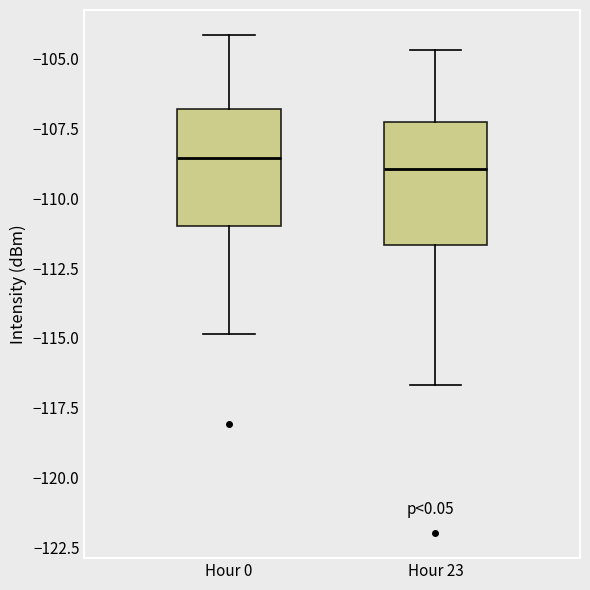

Reading left to right, read every box against the y-axis: the position of its median line, the range the box covers, and the ends of its whiskers. The values are not printed on the chart, so give them approximately, as read against the axis.

Hour 0: median -108.5, box -111.0 to -107.0, whiskers -115.0 to -104.0
Hour 23: median -109.0, box -111.5 to -107.5, whiskers -116.5 to -104.5